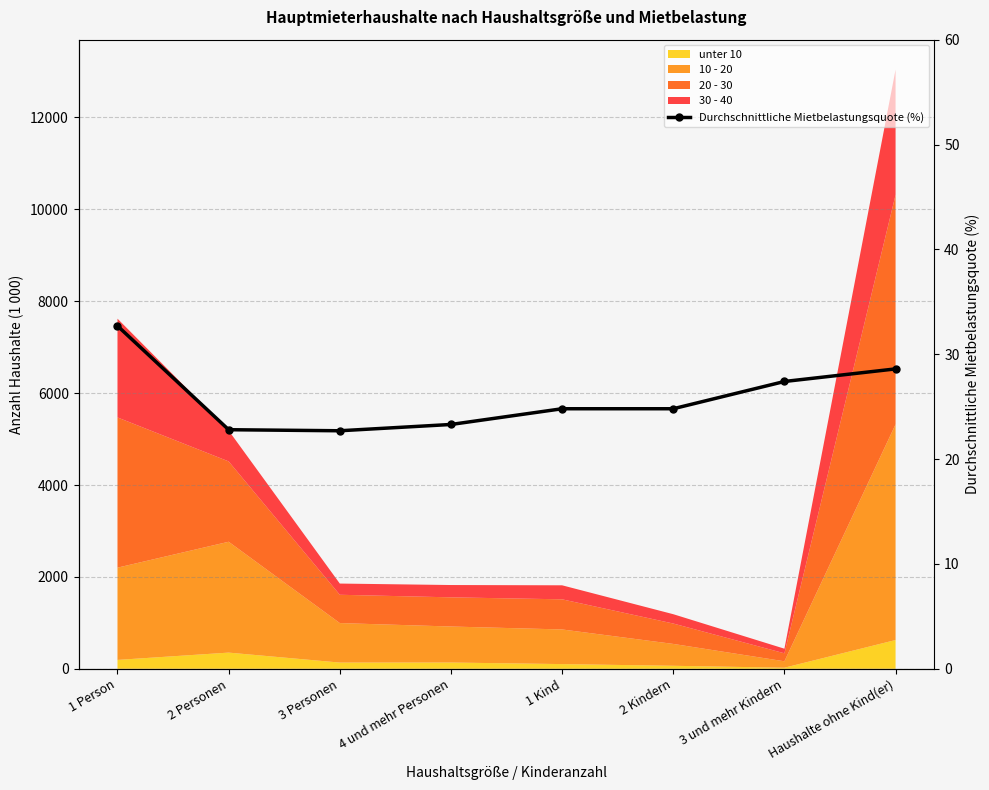

Reading right to left, extract all data points from this chart.

28.6	27.4	24.8	24.8	23.3	22.7	22.8	32.7